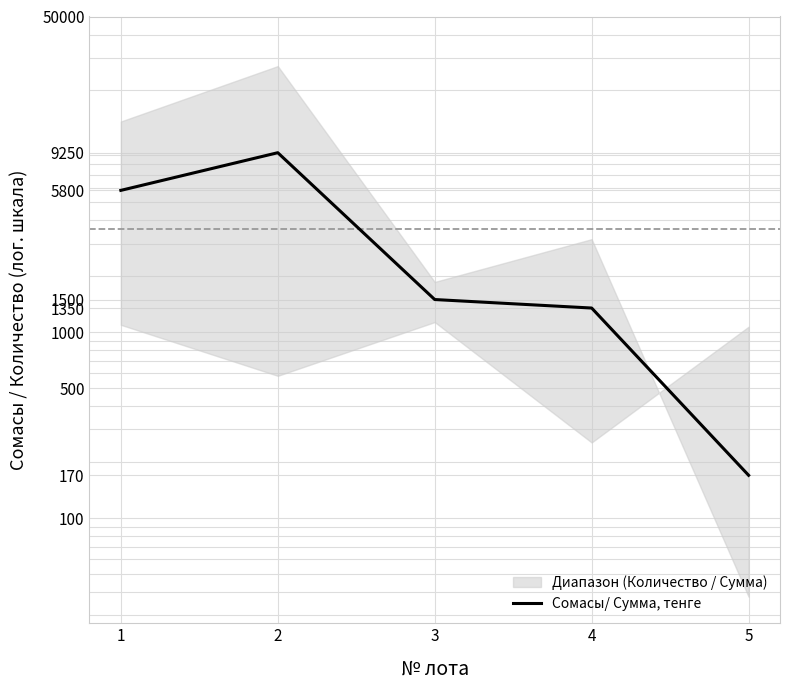

Reading left to right, transcribe all the data shown in this chart.

1=5800	2=9250	3=1500	4=1350	5=170